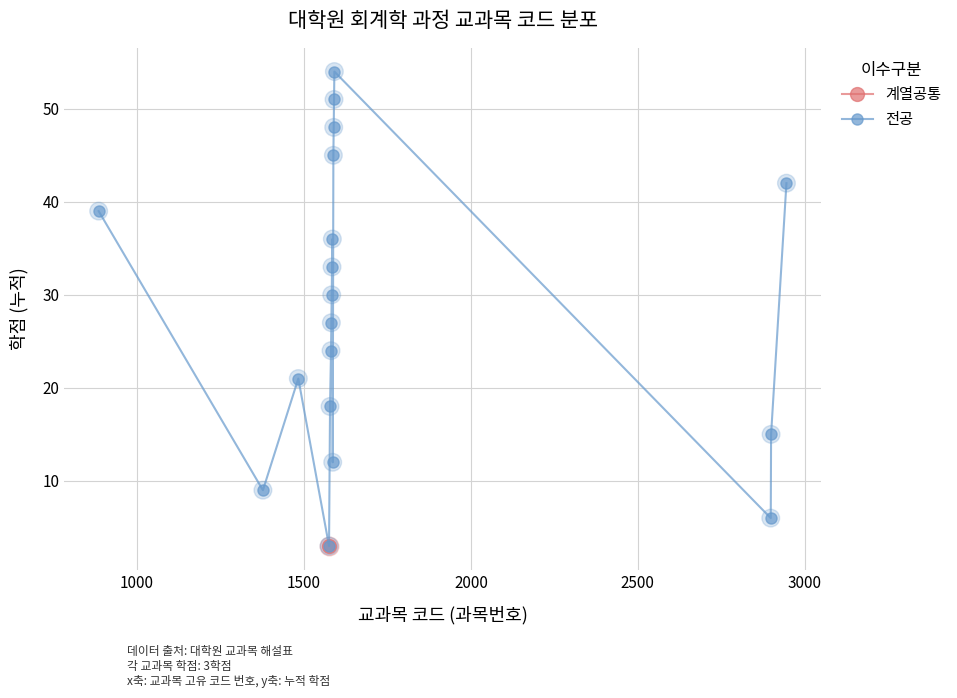

What is the minimum value for 전공?

3